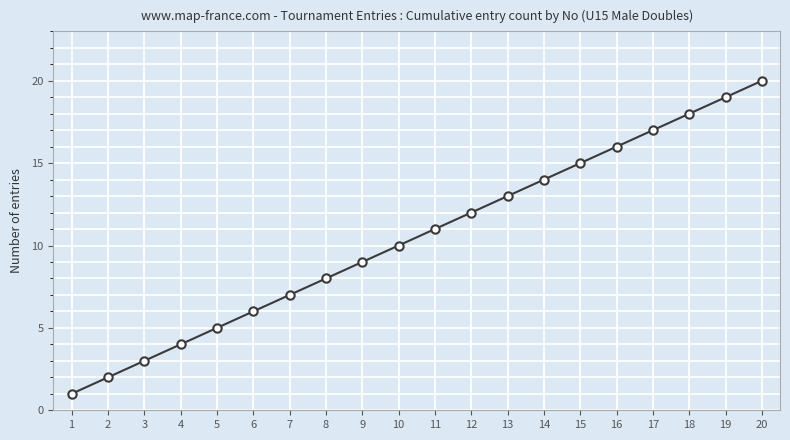

Reading left to right, transcribe all the data shown in this chart.

1=1	2=2	3=3	4=4	5=5	6=6	7=7	8=8	9=9	10=10	11=11	12=12	13=13	14=14	15=15	16=16	17=17	18=18	19=19	20=20